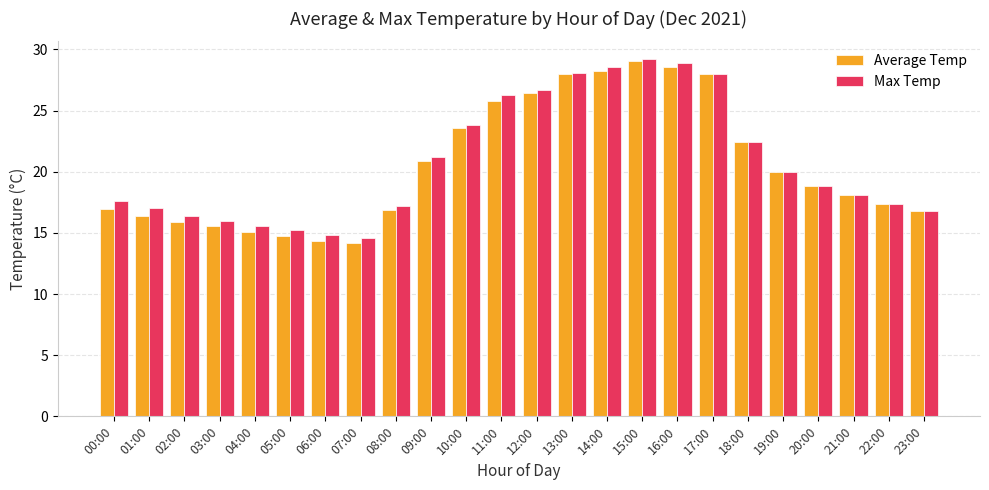

What is the approximate value of Average Temp at 03:00?

15.6